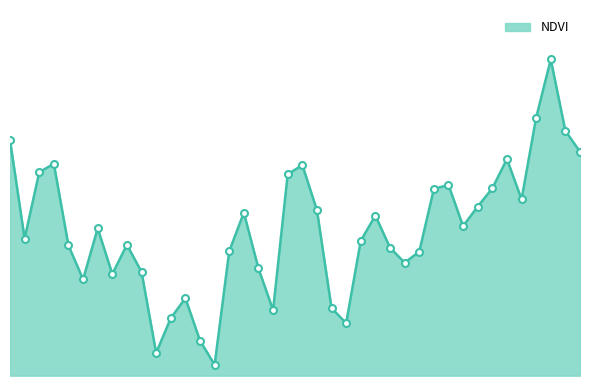

Reading left to right, extract all data points from this chart.

0.1	0.1	0.1	0.1	0.1	0.1	0.1	0.1	0.1	0.1	0.1	0.1	0.1	0.1	0.1	0.1	0.1	0.1	0.1	0.1	0.1	0.1	0.1	0.1	0.1	0.1	0.1	0.1	0.1	0.1	0.1	0.1	0.1	0.1	0.1	0.1	0.1	0.1	0.1	0.1